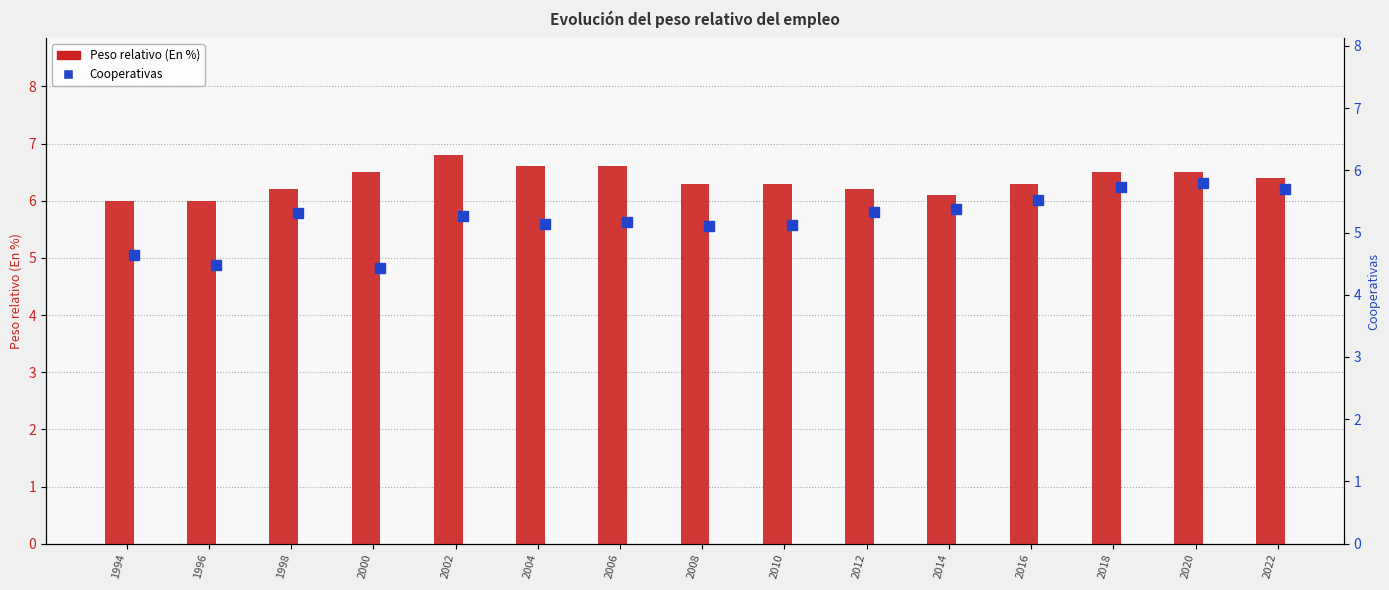

What is the maximum value for Peso relativo (En %)?

6.8